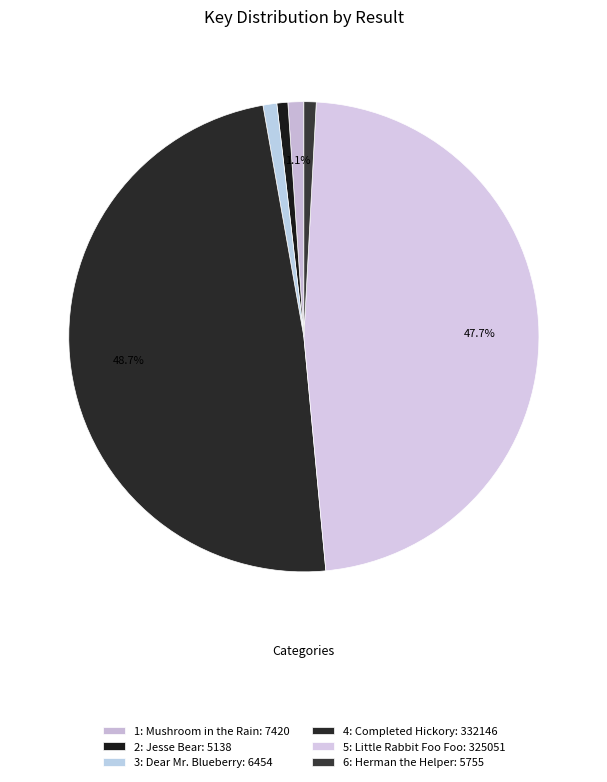

Approximately how many times larger is the value at 4: Completed Hickory compared to 6: Herman the Helper?

57.7